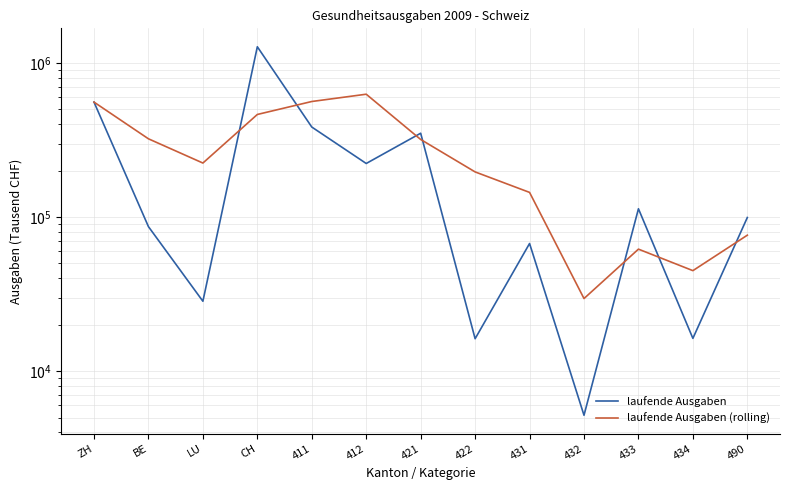

Rank the series by their maximum value, from lowest to highest.

laufende Ausgaben (rolling), laufende Ausgaben